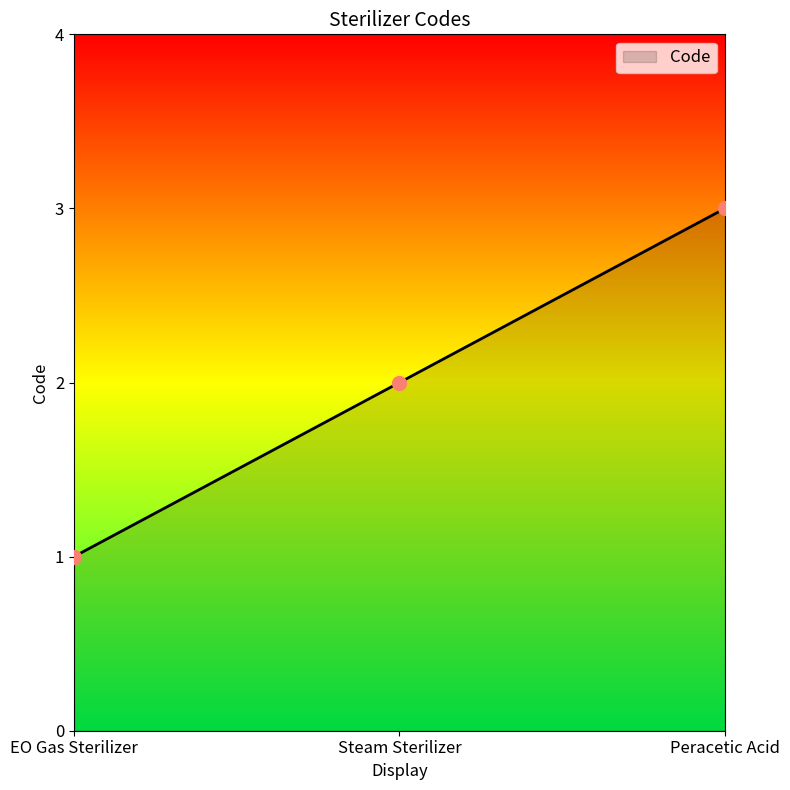

What is the maximum value shown in the chart?

3